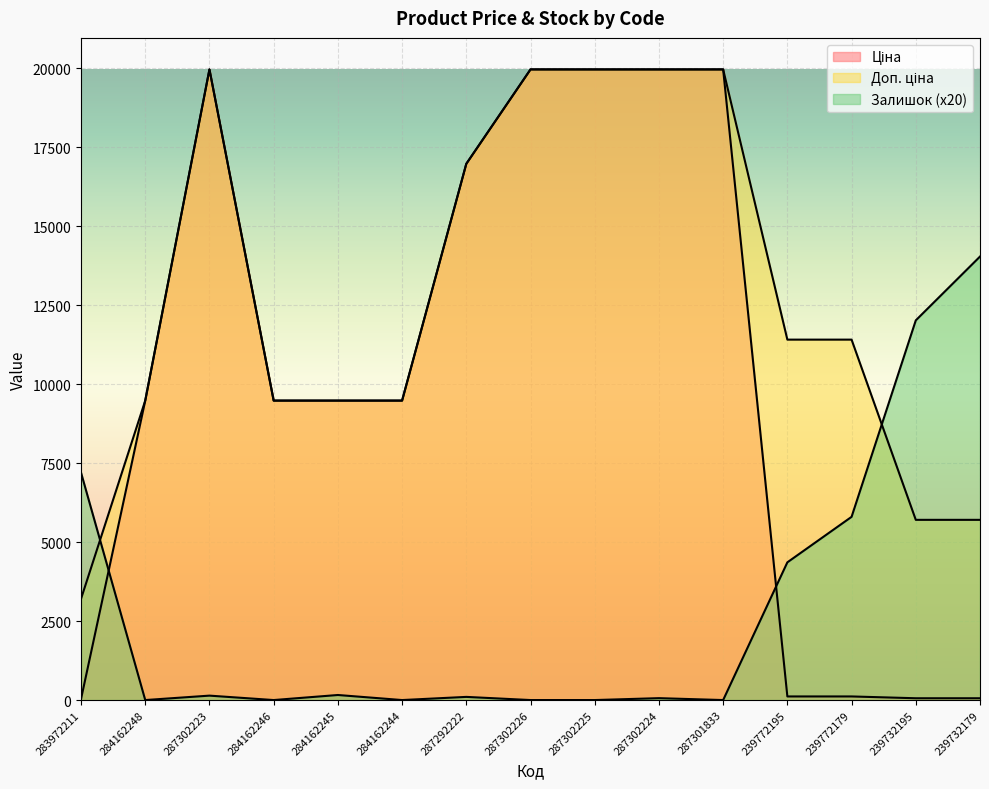

What is the label of the 13th point from the right?

287302223